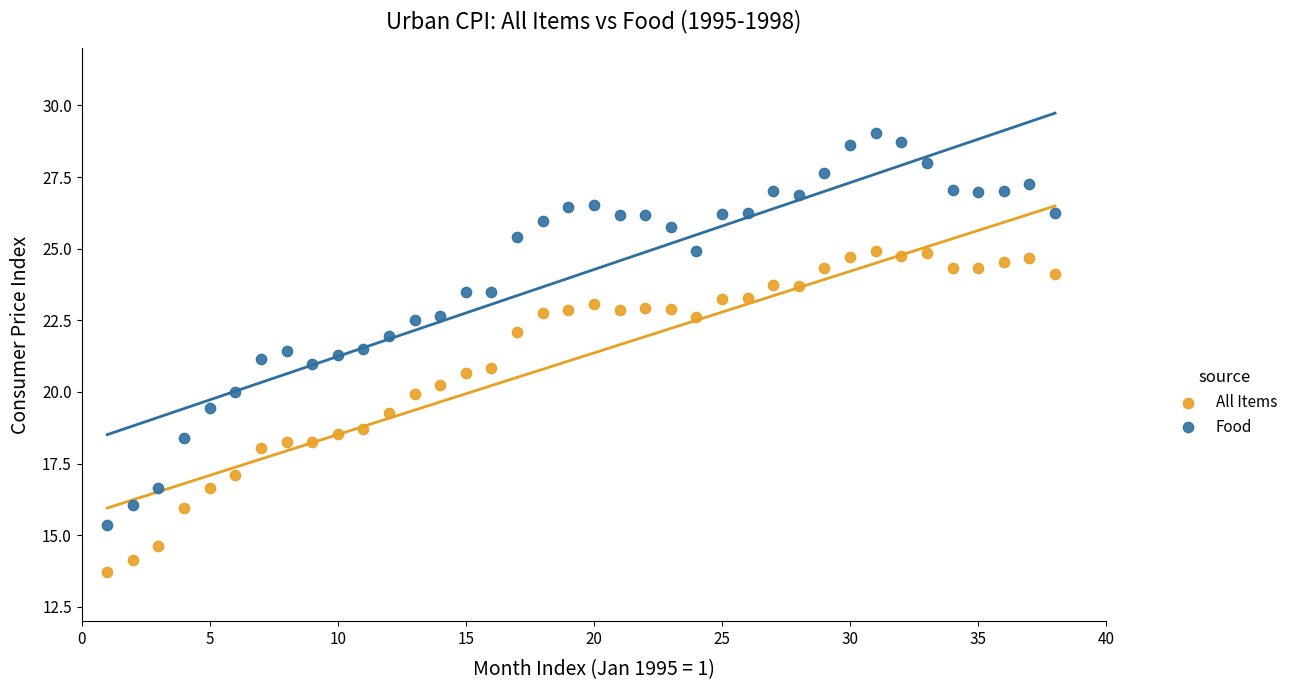

Across all data points, what is the range of X values (max minus min)?

37.0